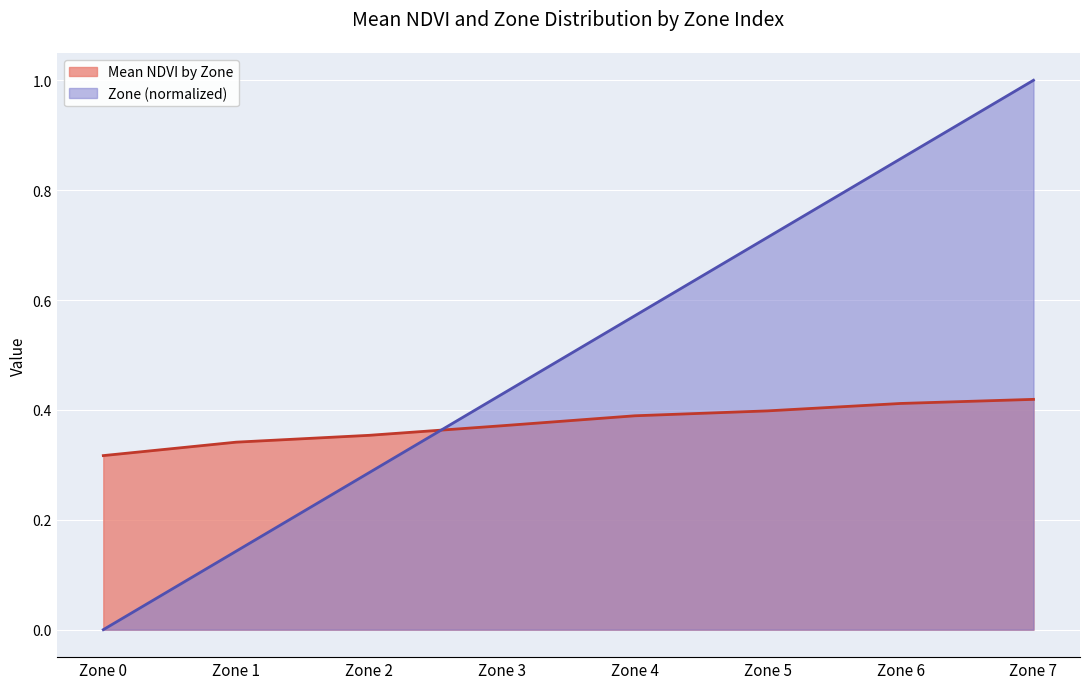

What are all the series names shown in the legend?

Mean NDVI by Zone, Zone (normalized)